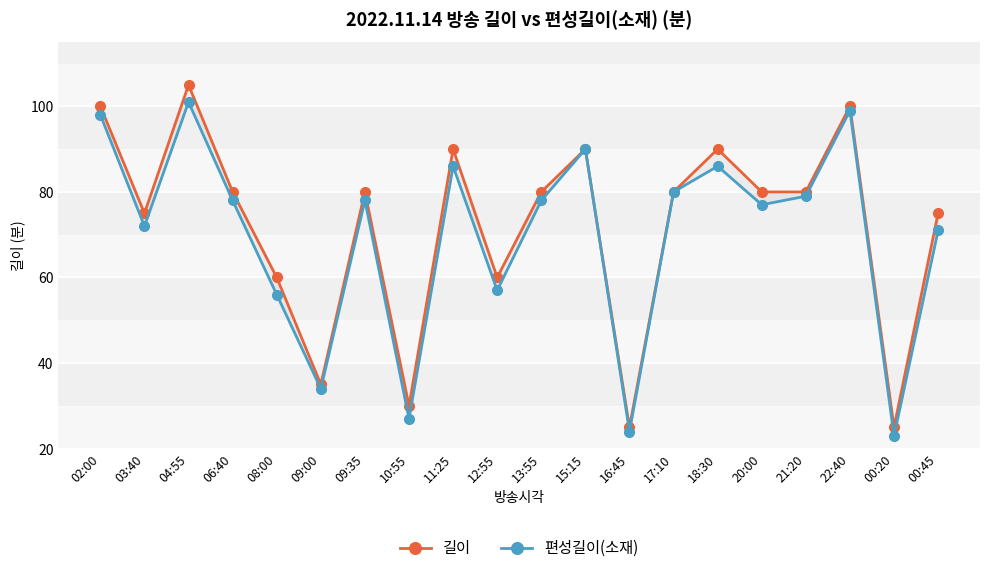

What is the sum of all 편성길이(소재) values?

1394